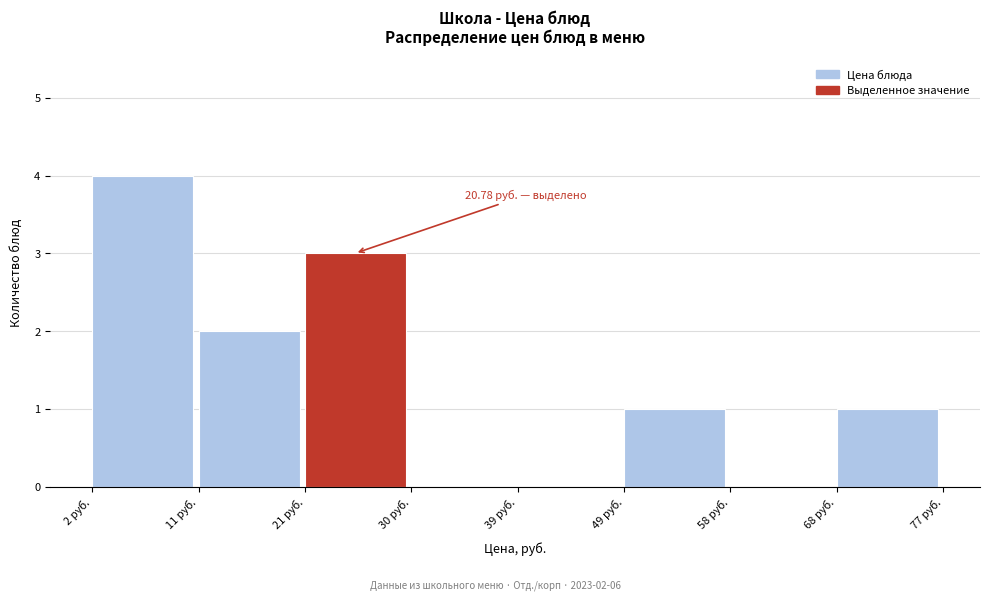

Over which range of the x-axis is the bar tallest?

2 to 11